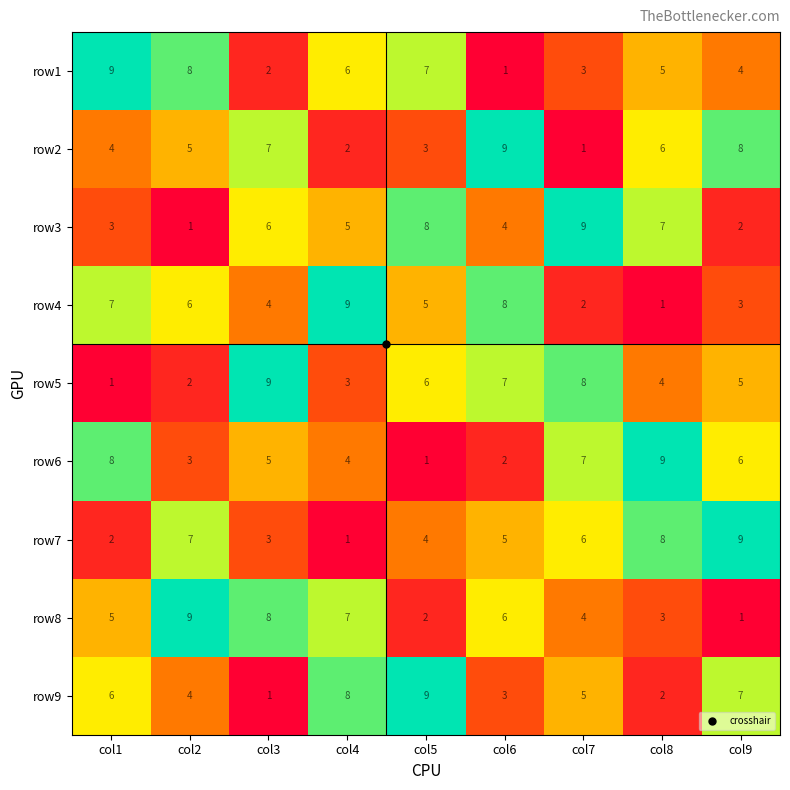

What is the average value of the row4 series?

5